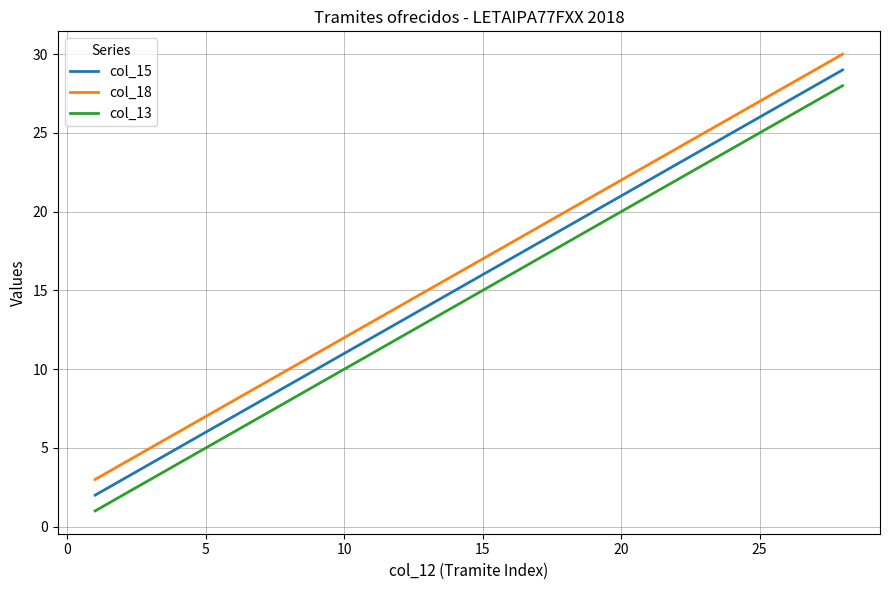

True or false: col_15 and col_13 cross at least once.

False